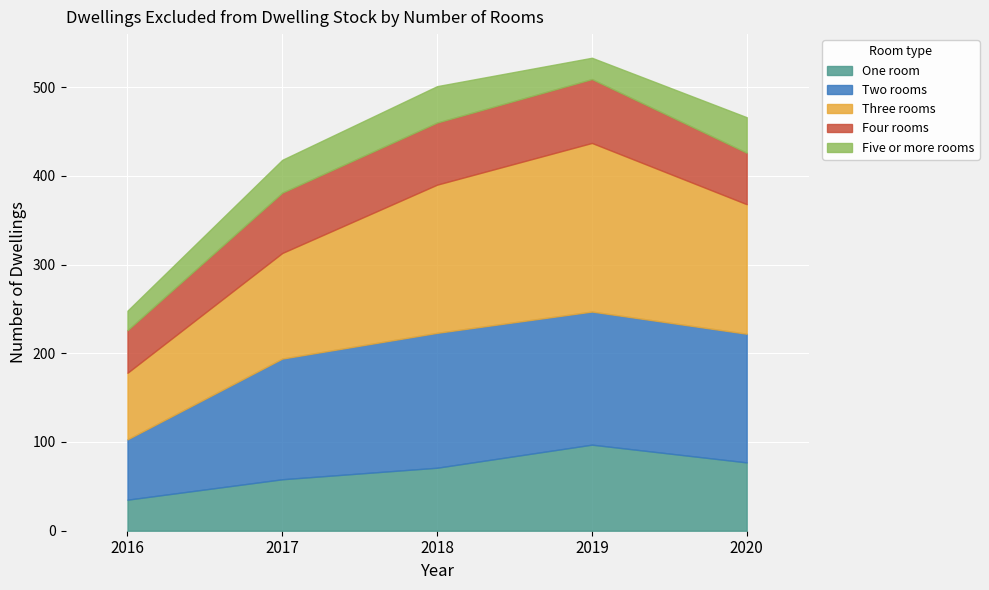

What is the smallest value displayed?

22